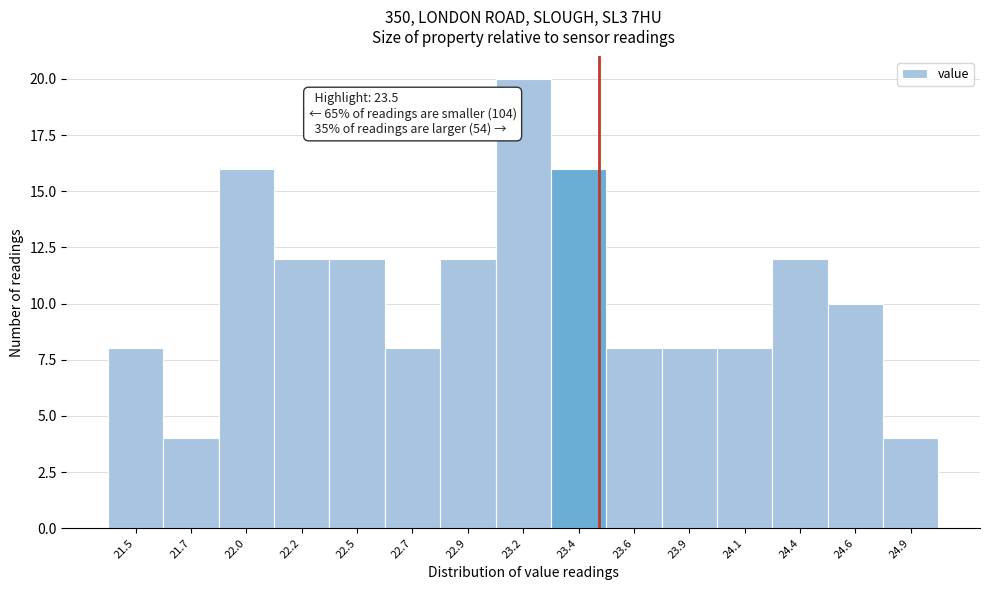

Reading right to left, what are all the values shown in this chart?

4	10	12	8	8	8	16	20	12	8	12	12	16	4	8